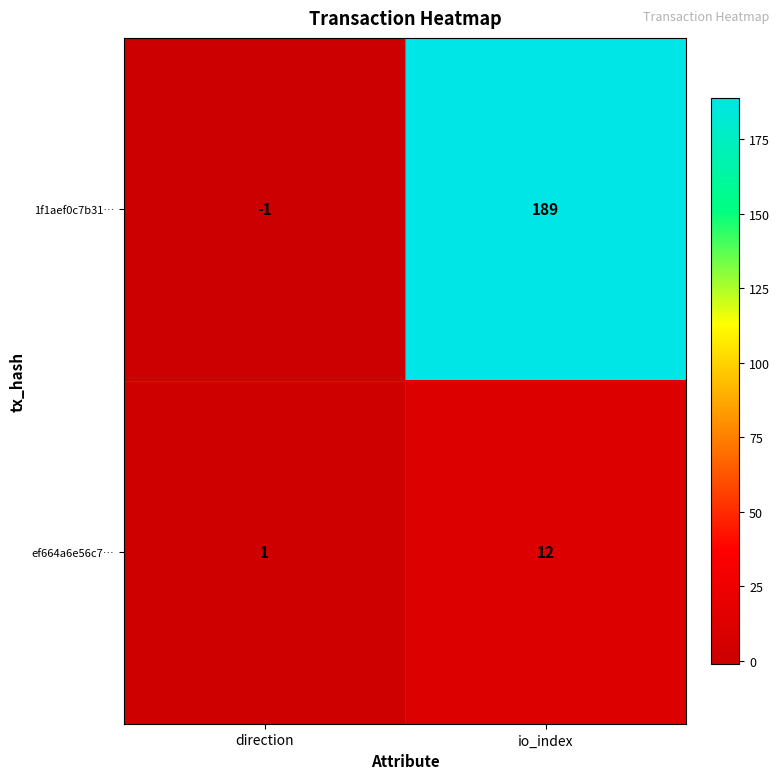

What is the spread (max minus min) of values at io_index?

177